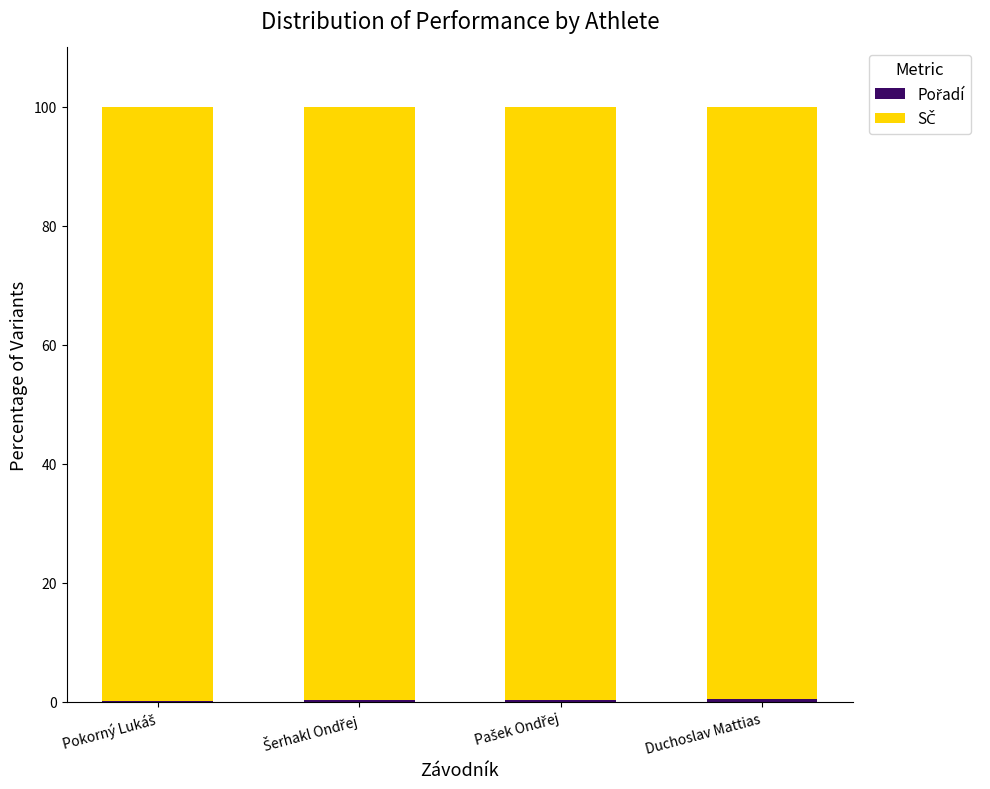

At Pašek Ondřej, list the series in order from smallest to largest.

Pořadí, SČ